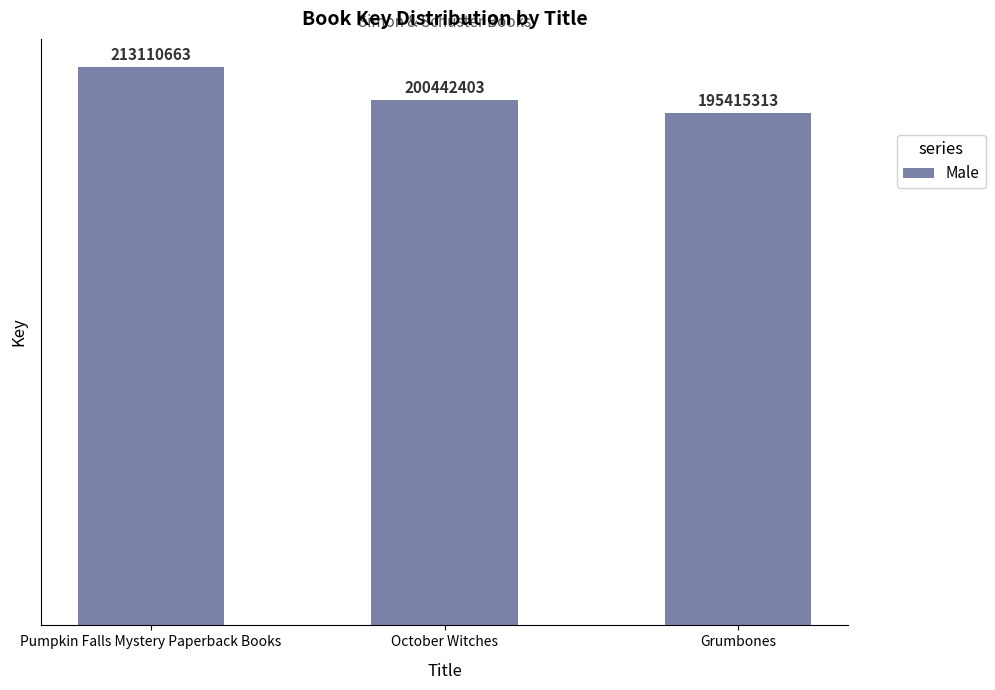

Read the value at October Witches.

200442403